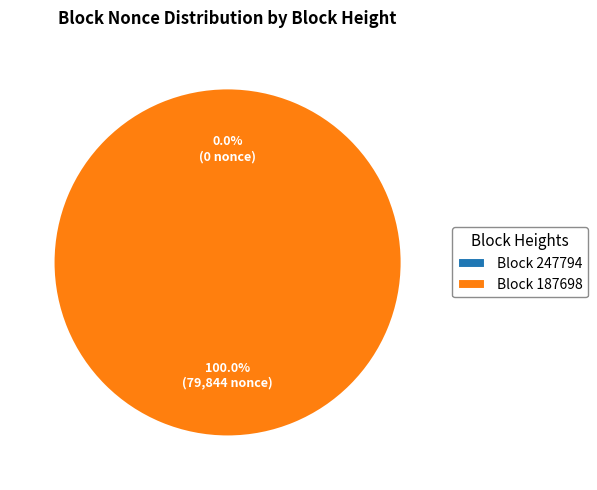

Which category has the smallest portion of the pie?

247794